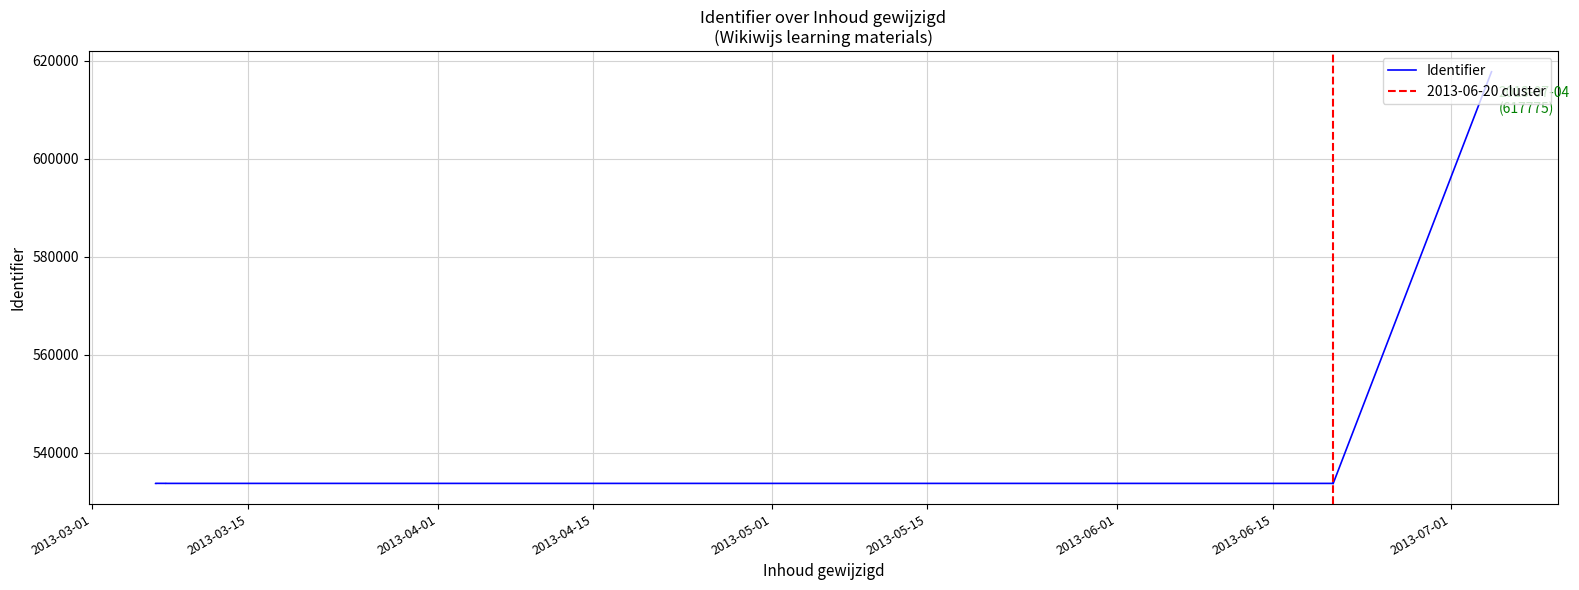

What is the difference between the values at 2013-06-20 10:26:47 and 2013-07-04 15:54:17?

84024